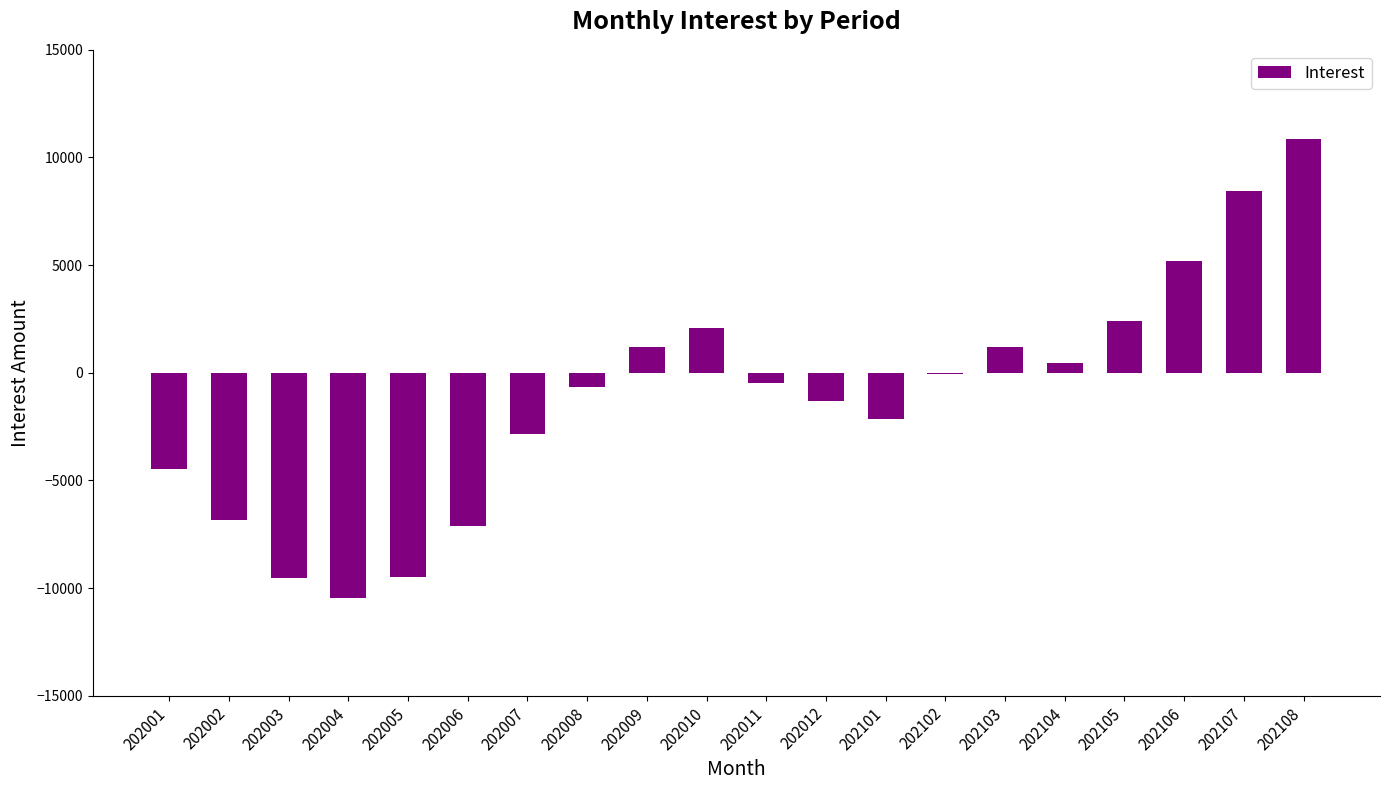

Does the chart contain stacked bars?

No